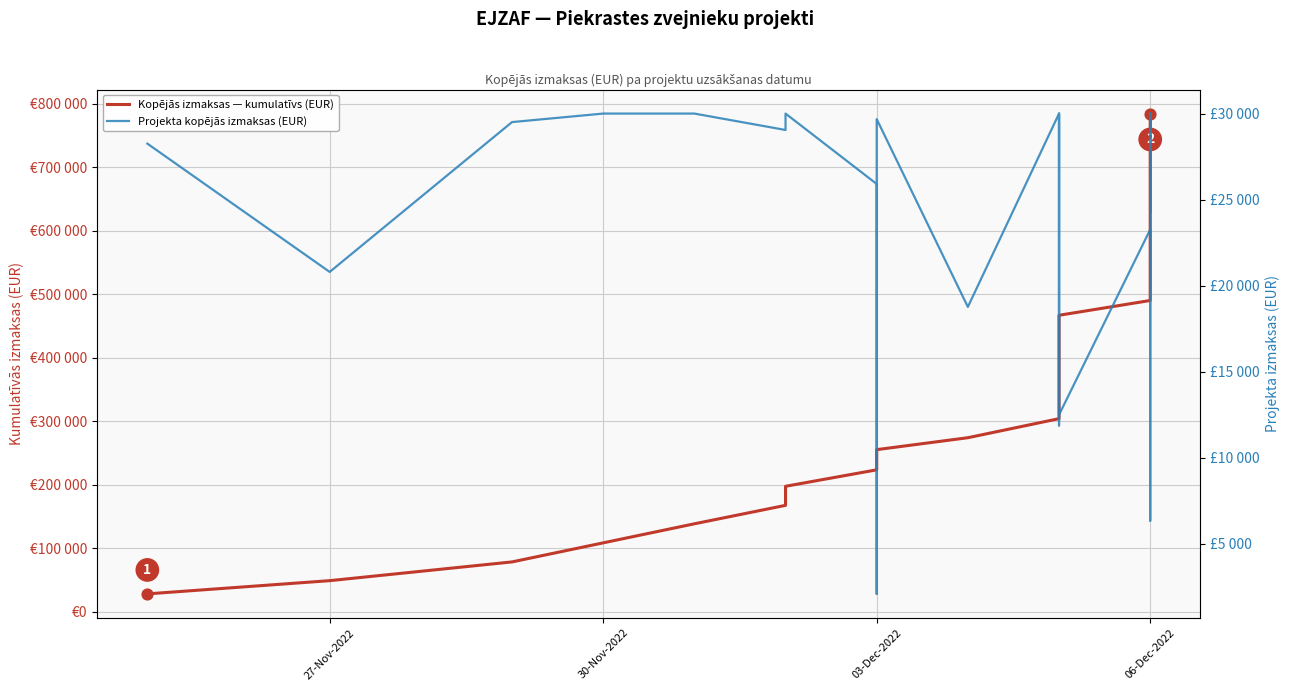

What are all the series names shown in the legend?

Kopējās izmaksas — kumulatīvs (EUR), Projekta kopējās izmaksas (EUR)